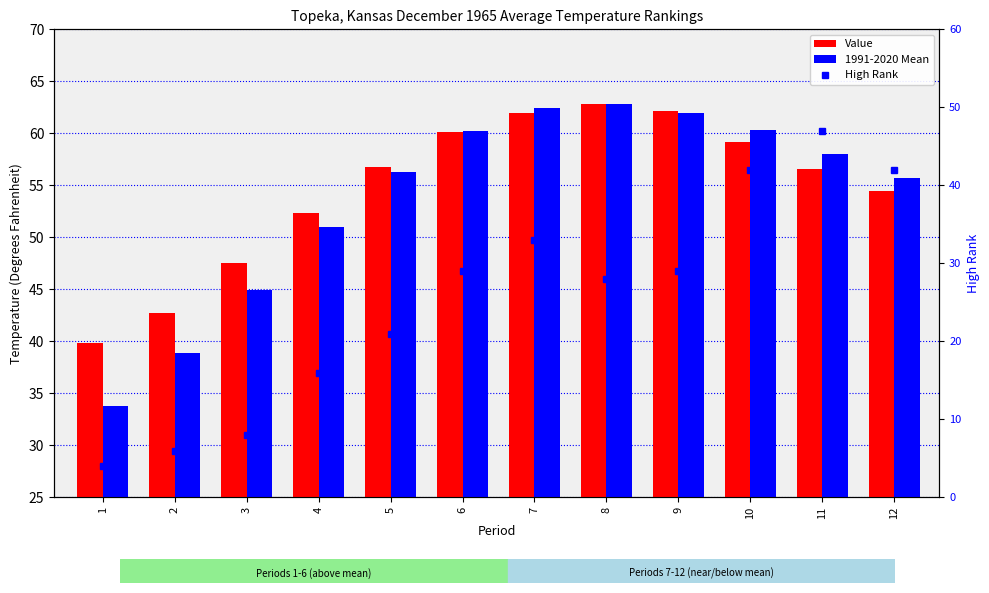

At which label does 1991-2020 Mean first exceed 58?

6